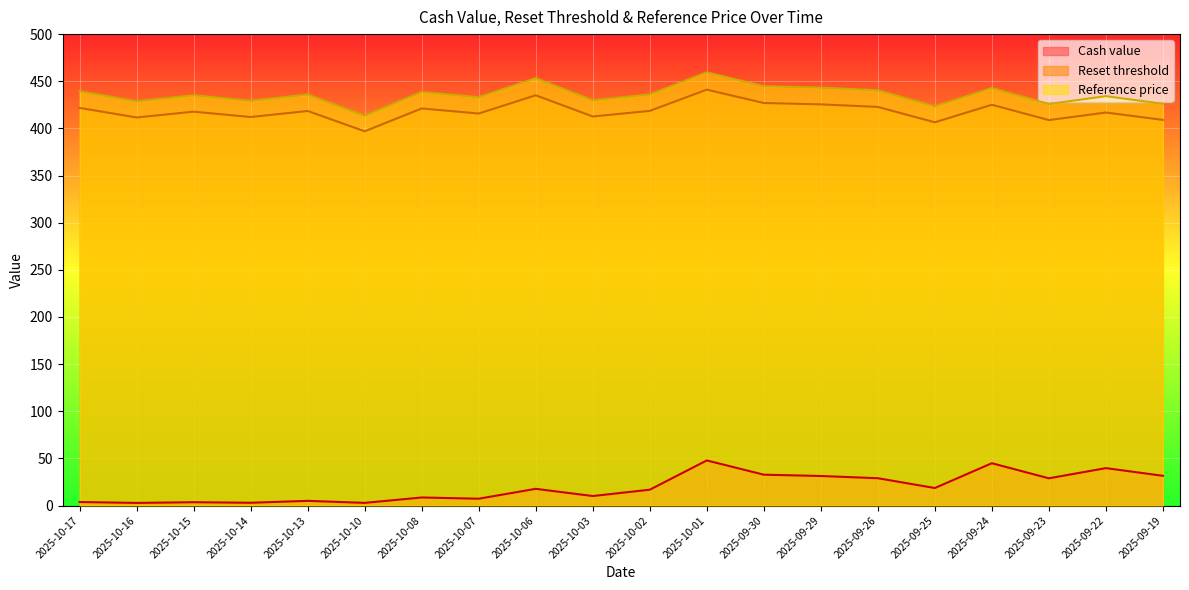

True or false: Cash value and Reset threshold cross at least once.

False